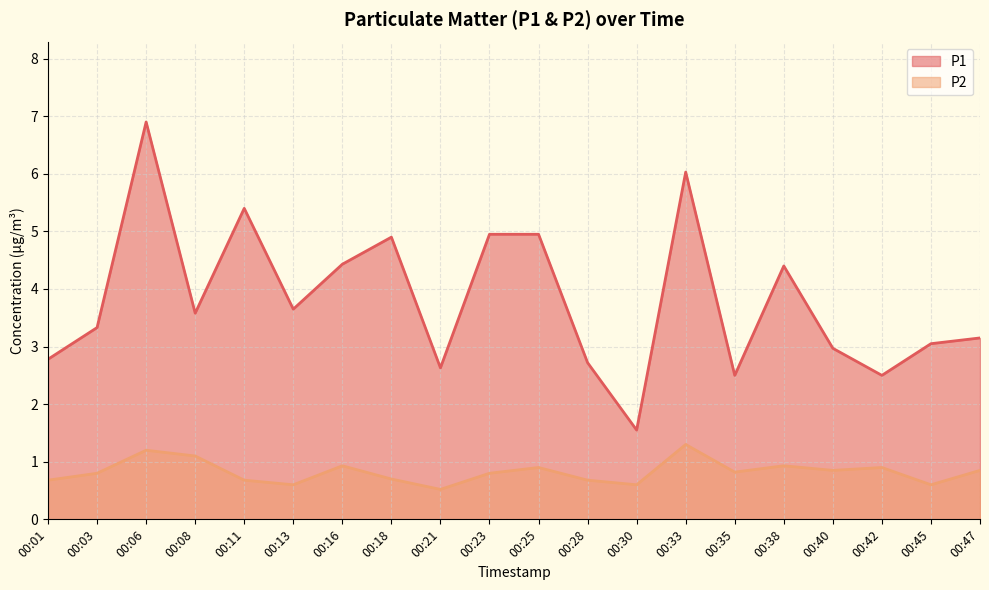

Where is P1 nearest to the value 4?

00:13